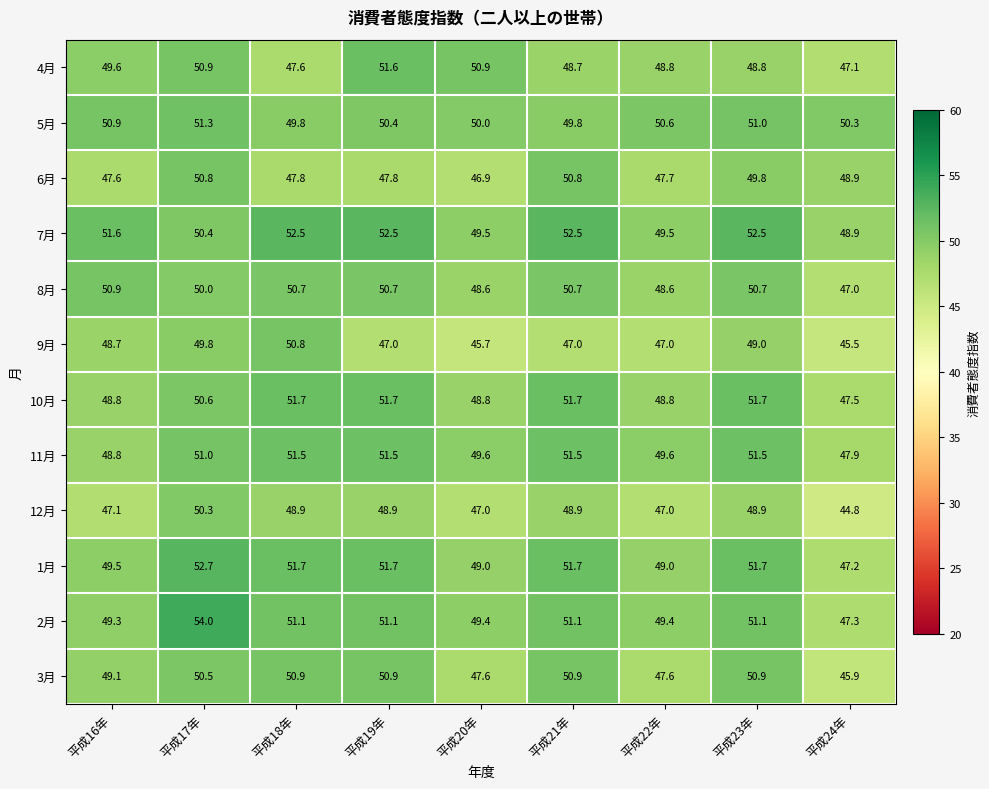

Between 平成19年 and 平成23年, which series saw the biggest shift?

4月